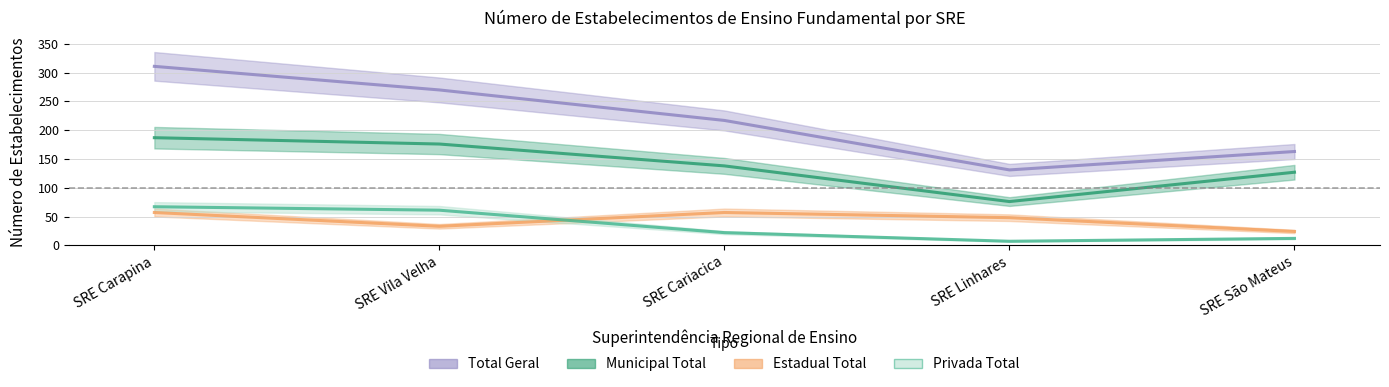

Between SRE São Mateus and SRE Linhares, which is larger?

SRE São Mateus